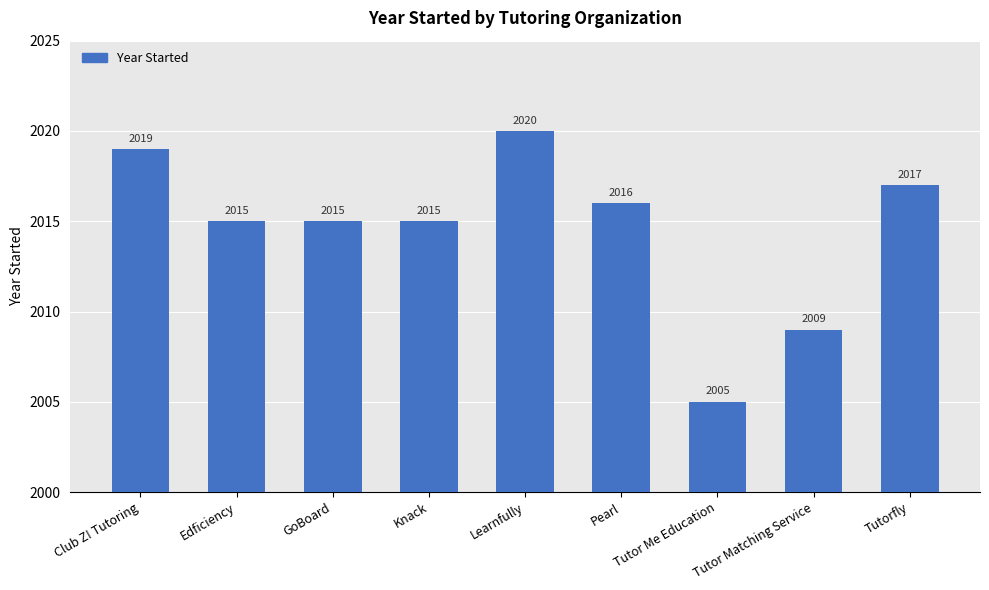

Which category has the highest value across all series?

Learnfully